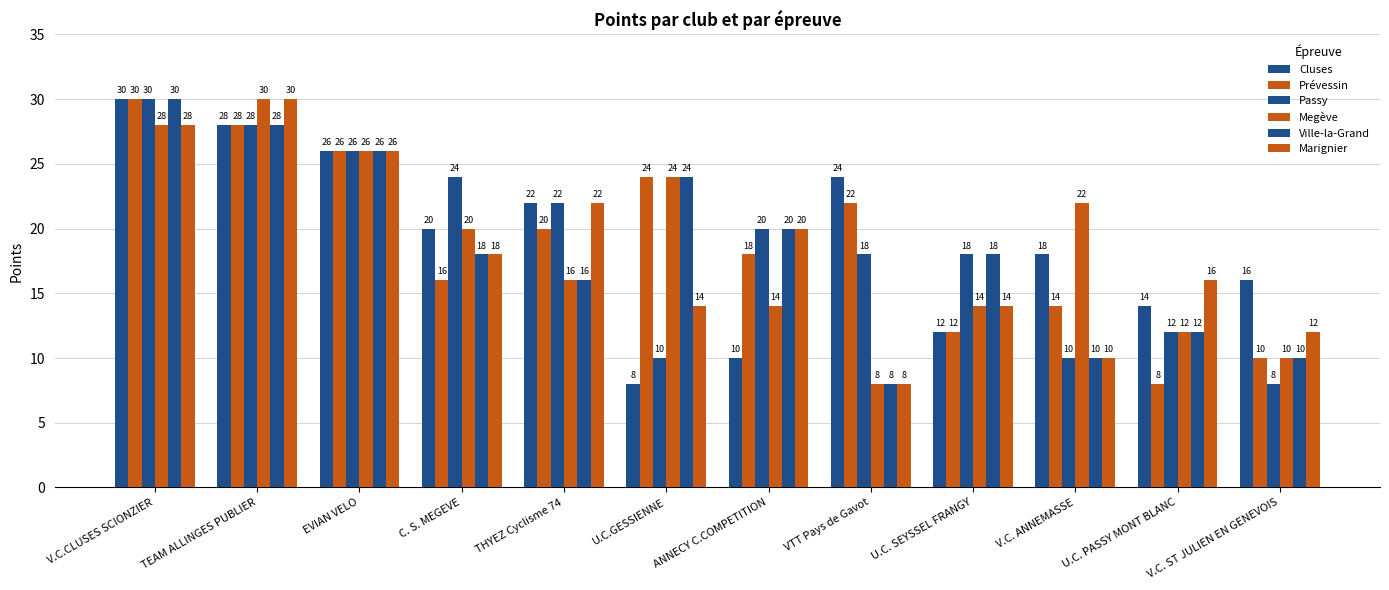

What is the difference between the second highest and minimum values in the Passy series?

20